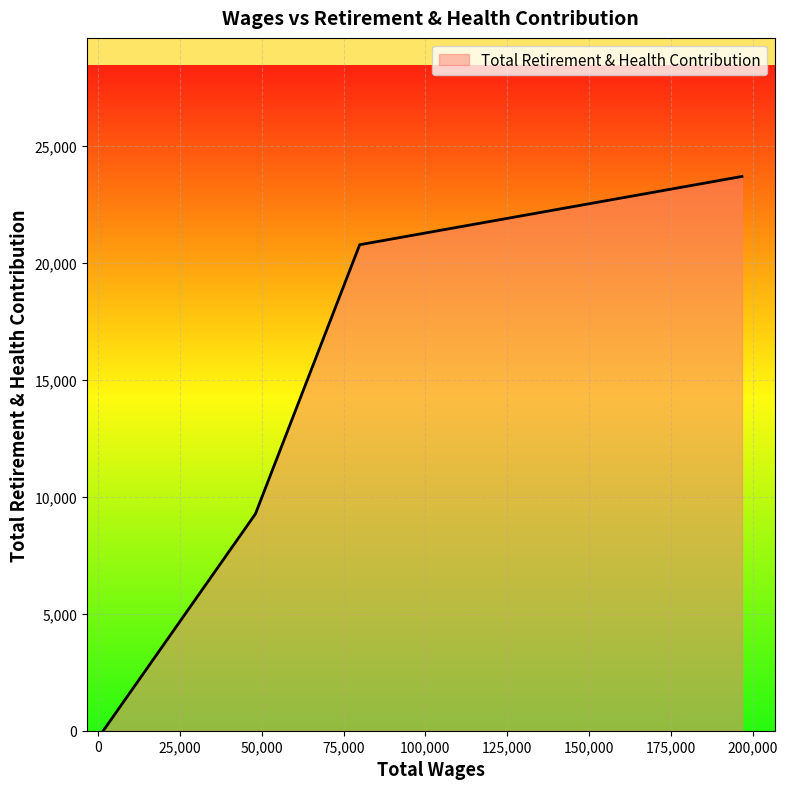

Count the values in the range 9265 to 23682.

3